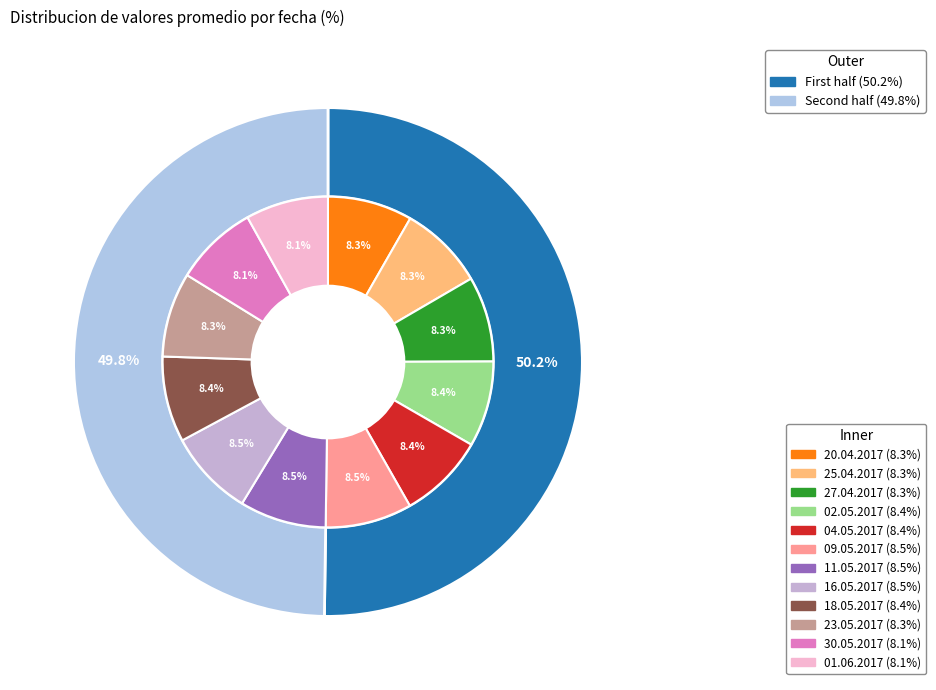

What is the total percentage of 16.05.2017 and 18.05.2017?

16.8%